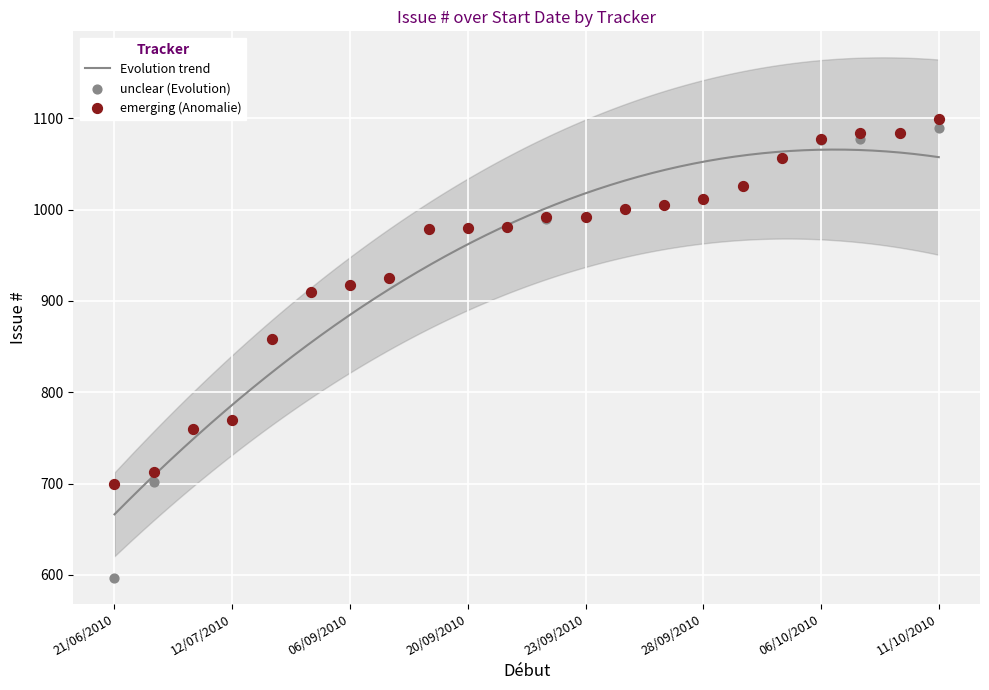

At how many categories does at least one series exceed 885?

17